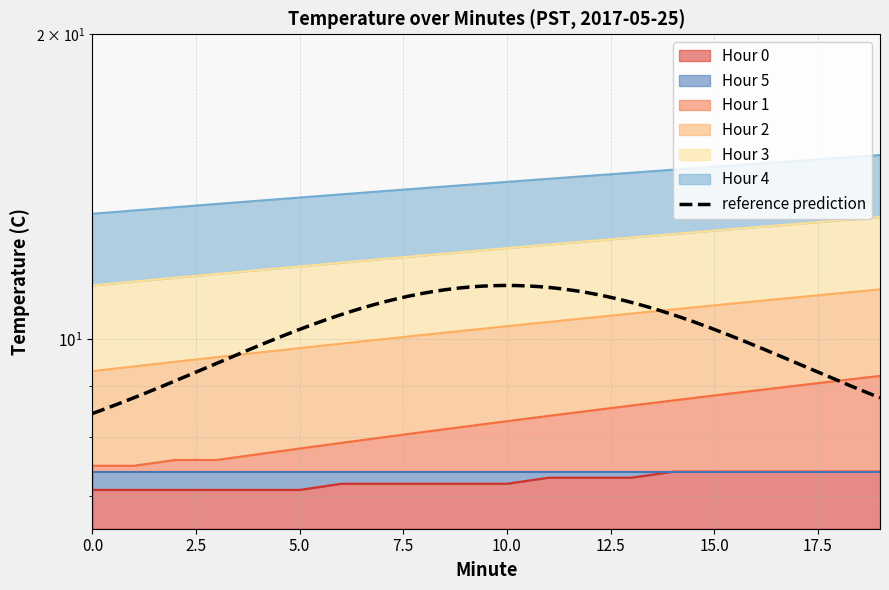

What is the difference between the highest and lowest values at 5?

6.7